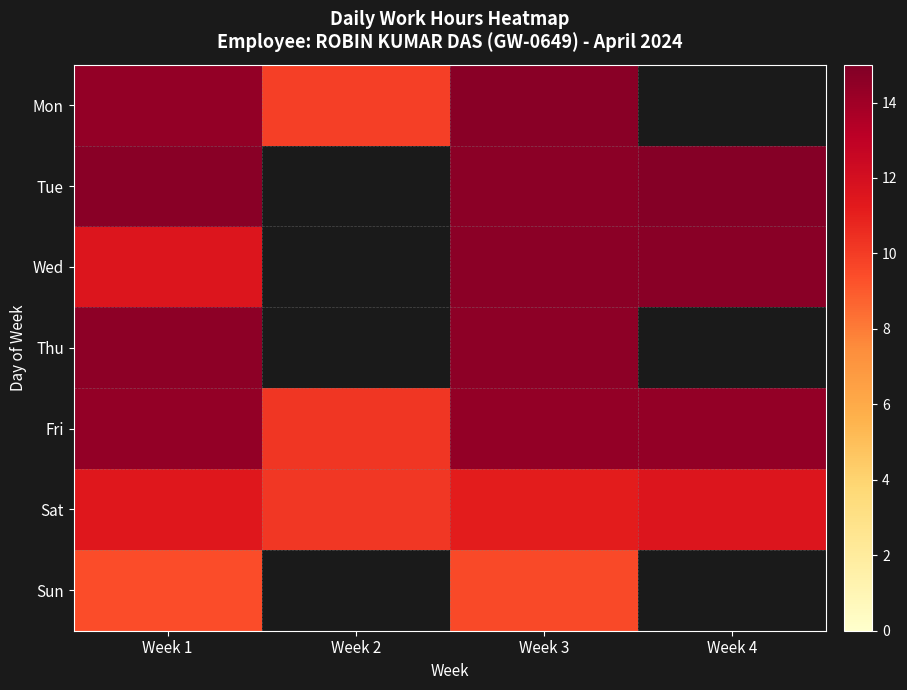

Is it true that Thu equals 9.0 at Week 3?

False